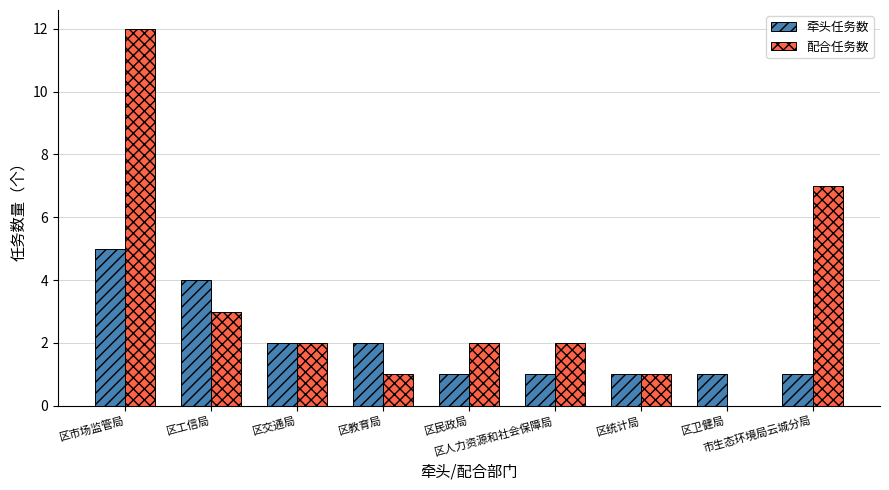

Between 区民政局 and 区卫健局, which series saw the biggest shift?

配合任务数